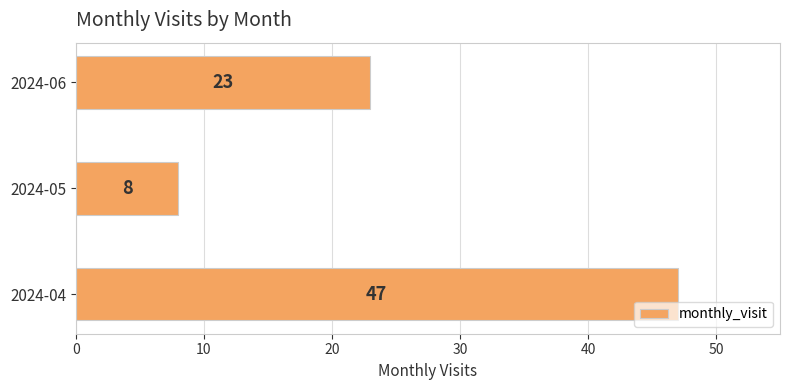

How many distinct data groups are displayed?

1